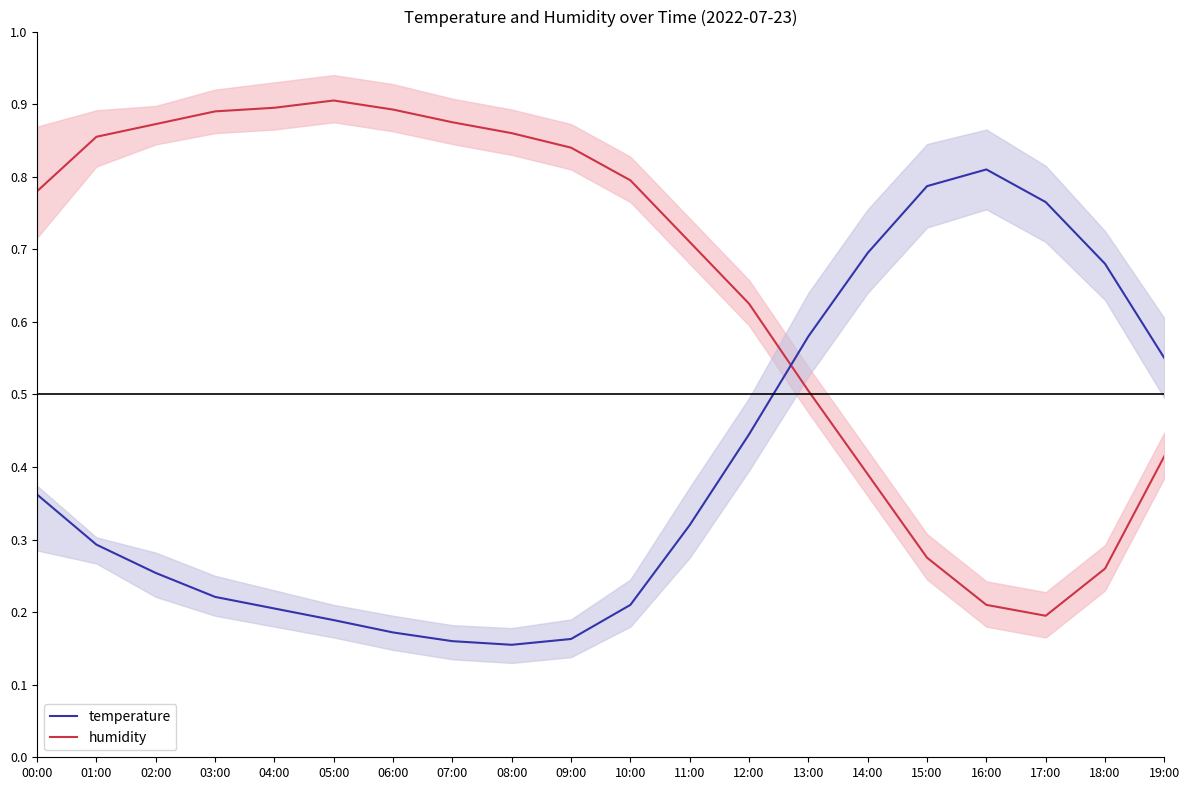

What is the total value across all series at 04:00?

1.1